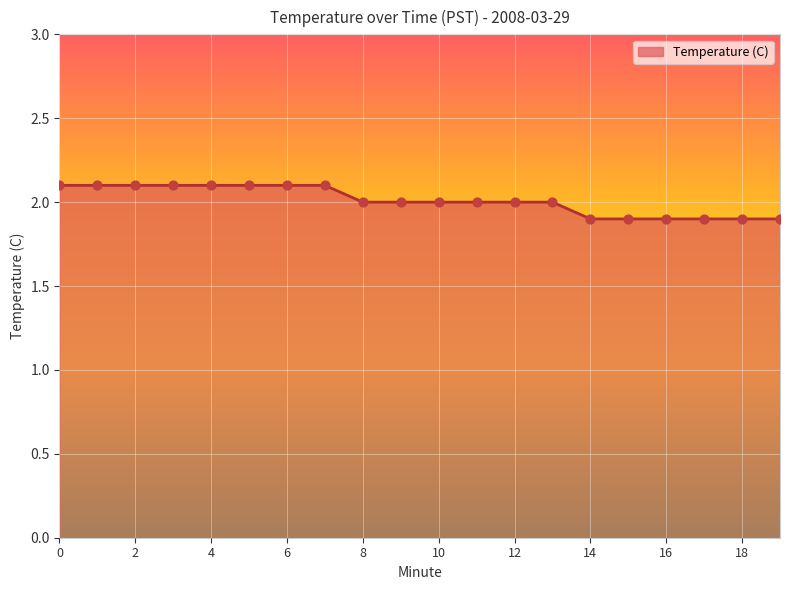

What is the minimum value shown in the chart?

1.9